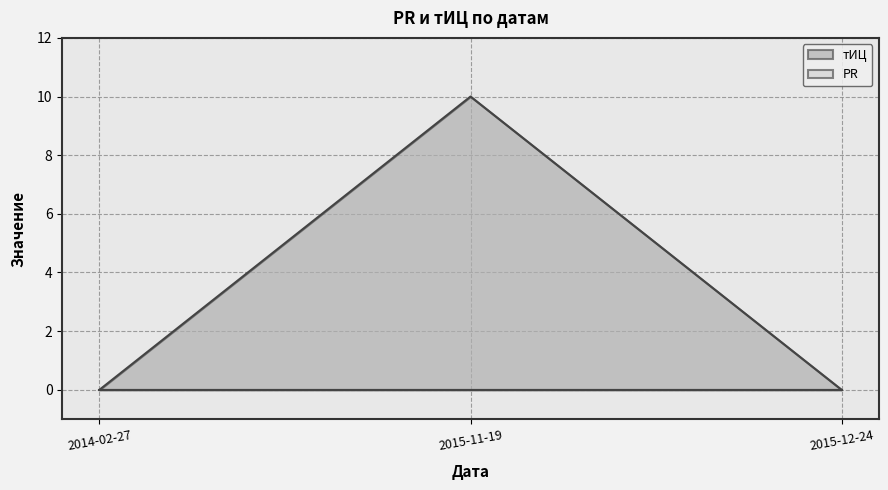

Which label corresponds to the largest value in the chart?

2015-11-19